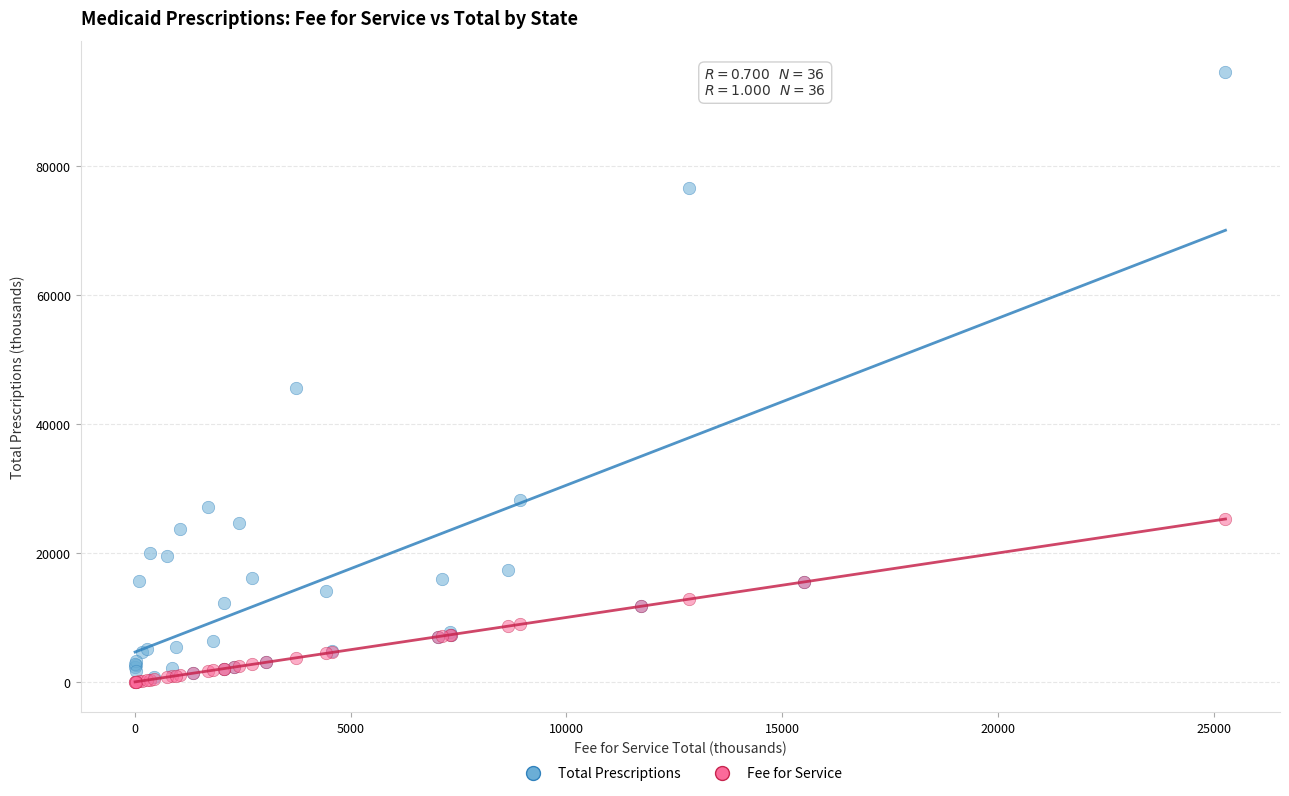

Across all series, what Y value is closest to 47354?

45653.1